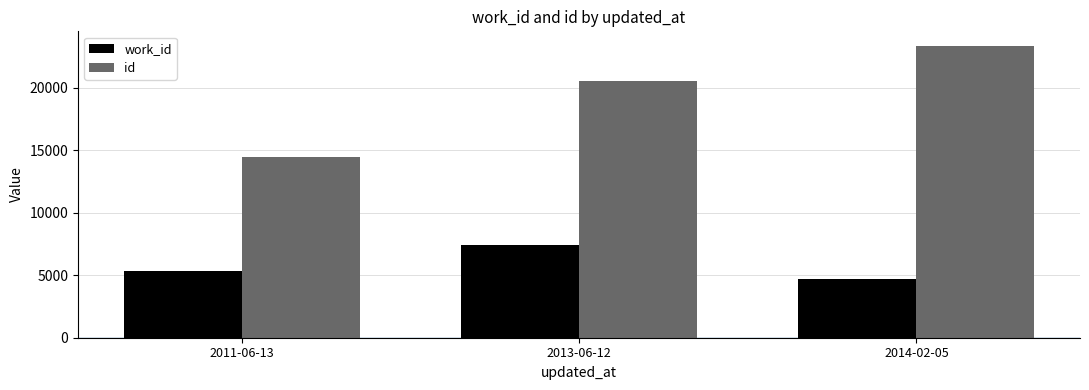

True or false: id has a value of 10002 at 2011-06-13.

False